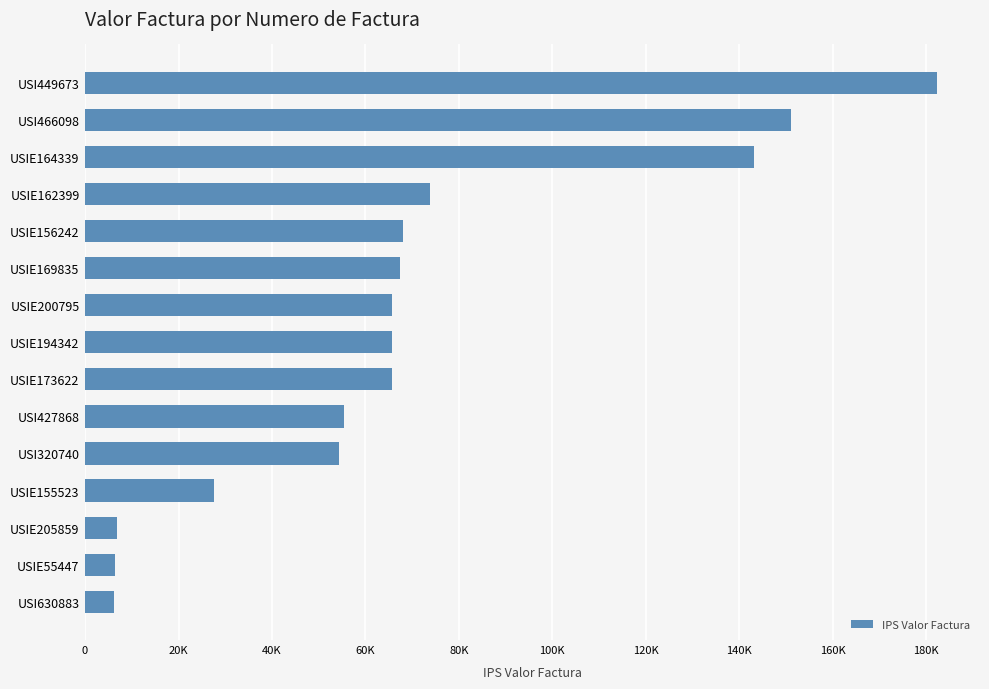

Does the chart contain any negative values?

No